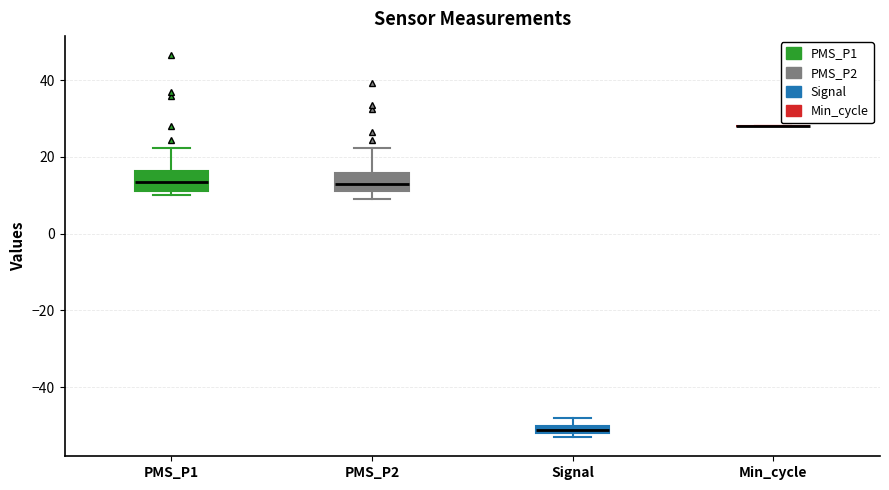

Where does the median line of the box for PMS_P2 sit on the y-axis? The values are not printed on the chart, so give them approximately, as read against the axis.

14